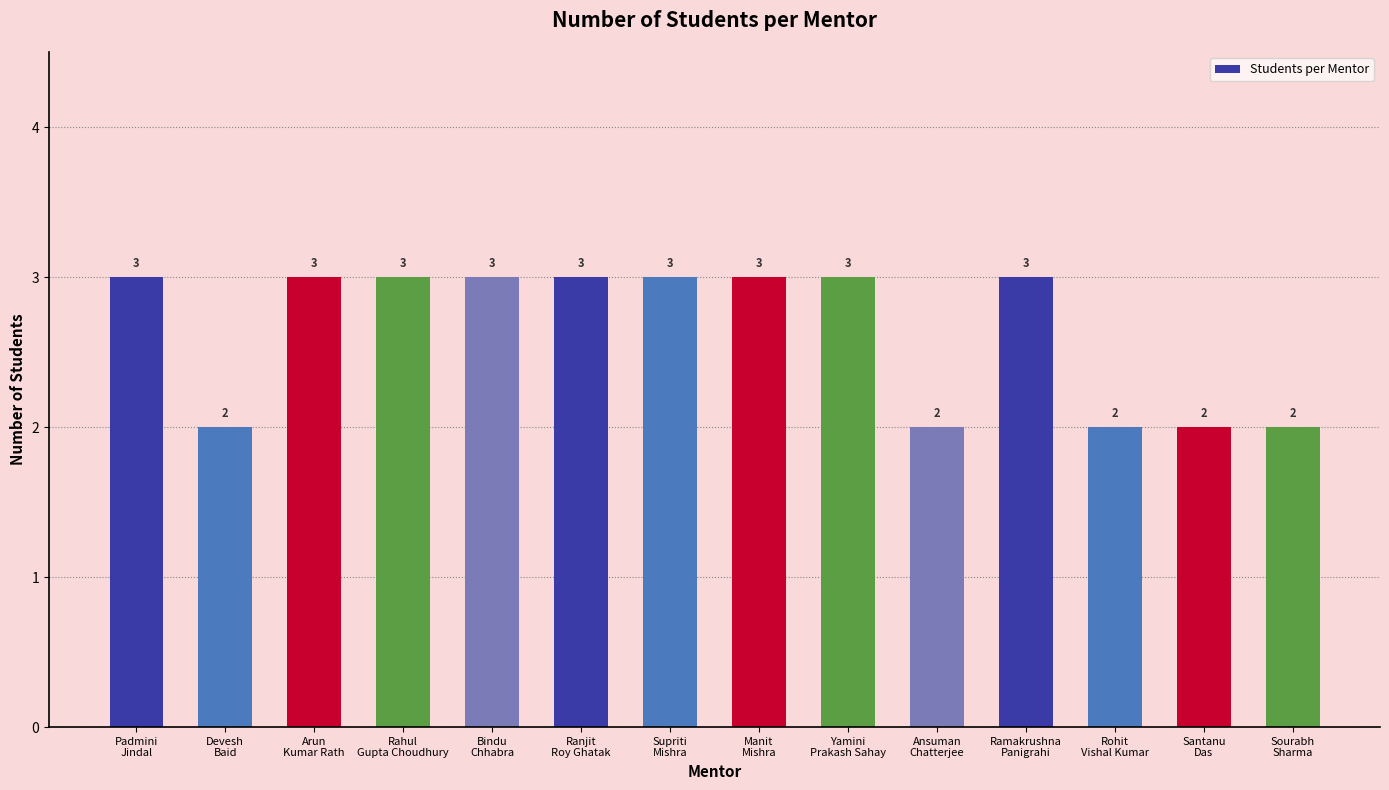

How many data points does each series have?

14